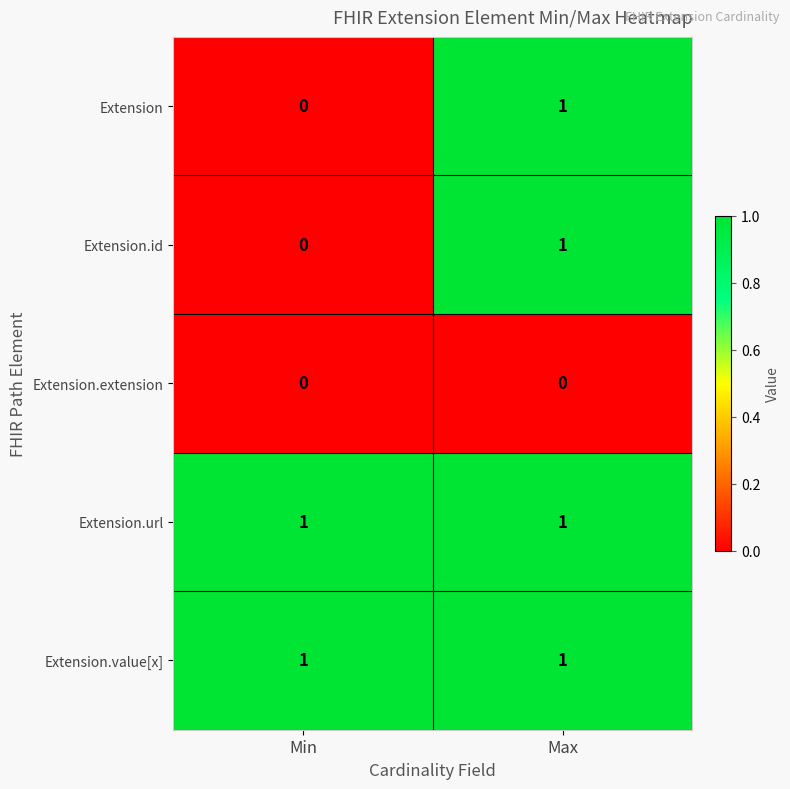

The value of Extension.url at Max is 1. True or false?

True